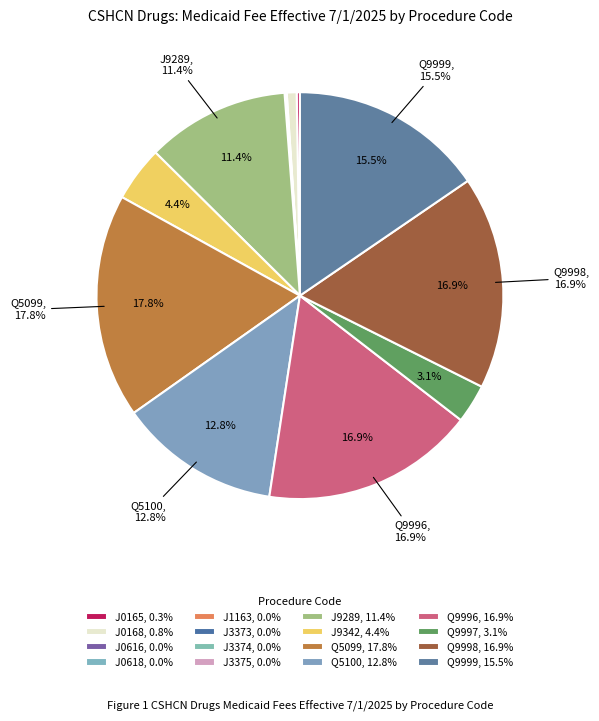

Rank the categories by value from highest to lowest.

Q5099, Q9996, Q9998, Q9999, Q5100, J9289, J9342, Q9997, J0168, J0165, J0616, J3375, J3374, J1163, J0618, J3373